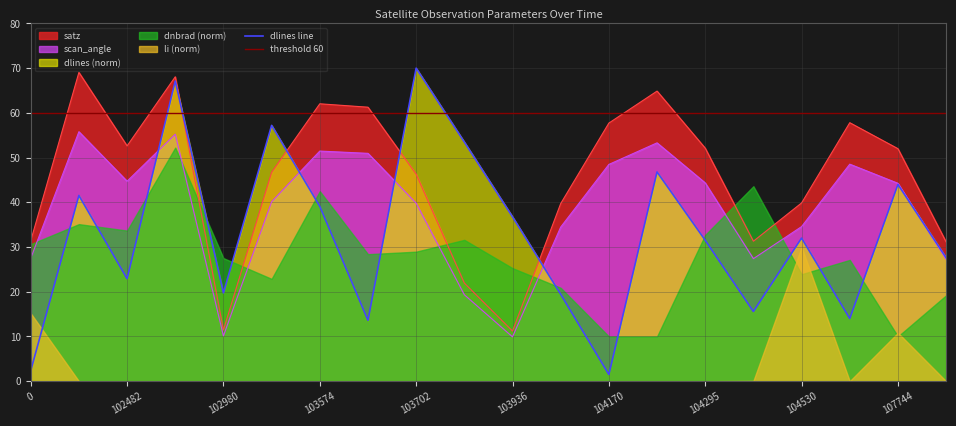

Is the value of satz at 107933 greater than the value of scan_angle at 107573?

No